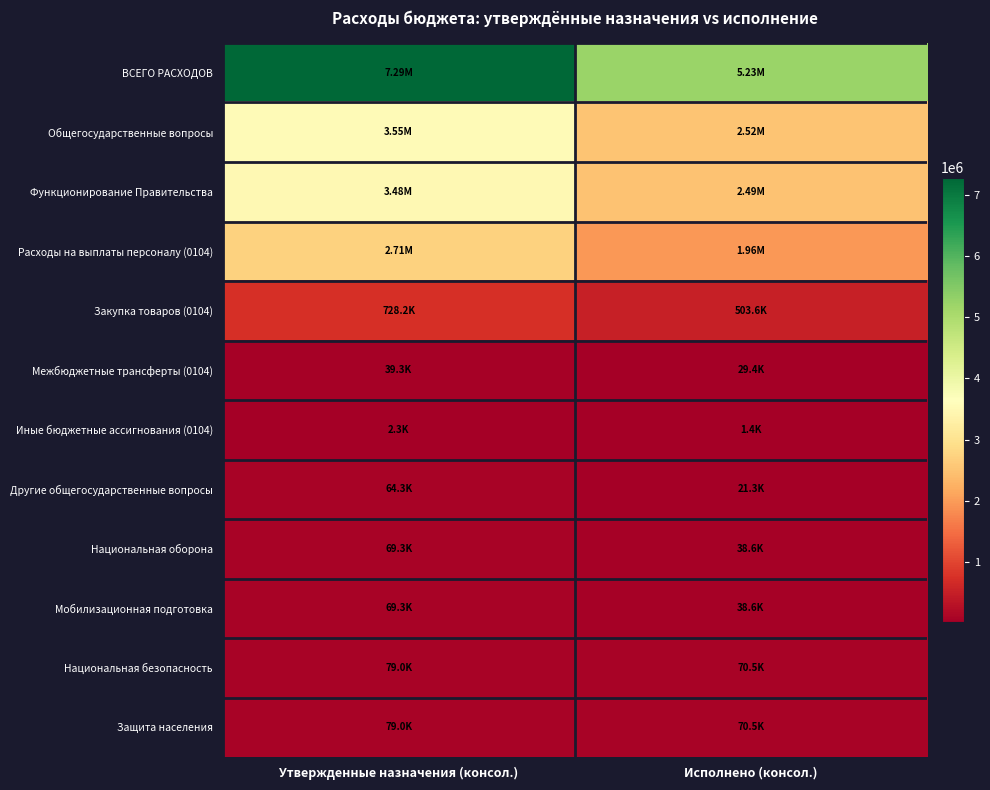

Reading right to left, list all the values displayed in this chart.

ВСЕГО РАСХОДОВ: Исполнено (консол.)=5232251.8	Утвержденные назначения (консол.)=7292509.6
Общегосударственные вопросы: Исполнено (консол.)=2516025.7	Утвержденные назначения (консол.)=3546300.0
Функционирование Правительства: Исполнено (консол.)=2494686.6	Утвержденные назначения (консол.)=3482000.0
Расходы на выплаты персоналу (0104): Исполнено (консол.)=1960338.4	Утвержденные назначения (консол.)=2712200.0
Закупка товаров (0104): Исполнено (консол.)=503590.3	Утвержденные назначения (консол.)=728200.0
Межбюджетные трансферты (0104): Исполнено (консол.)=29400.0	Утвержденные назначения (консол.)=39300.0
Иные бюджетные ассигнования (0104): Исполнено (консол.)=1358.0	Утвержденные назначения (консол.)=2300.0
Другие общегосударственные вопросы: Исполнено (консол.)=21339.0	Утвержденные назначения (консол.)=64300.0
Национальная оборона: Исполнено (консол.)=38579.6	Утвержденные назначения (консол.)=69300.0
Мобилизационная подготовка: Исполнено (консол.)=38579.6	Утвержденные назначения (консол.)=69300.0
Национальная безопасность: Исполнено (консол.)=70540.4	Утвержденные назначения (консол.)=79000.0
Защита населения: Исполнено (консол.)=70540.4	Утвержденные назначения (консол.)=79000.0